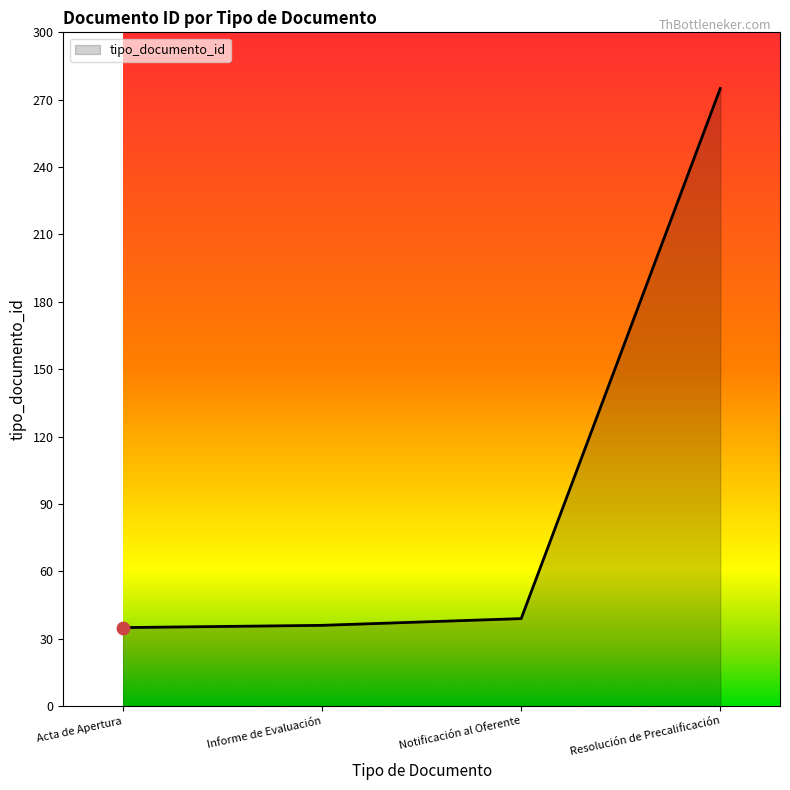

Approximately how many times larger is the value at Acta de Apertura compared to Resolución de Precalificación?

0.1